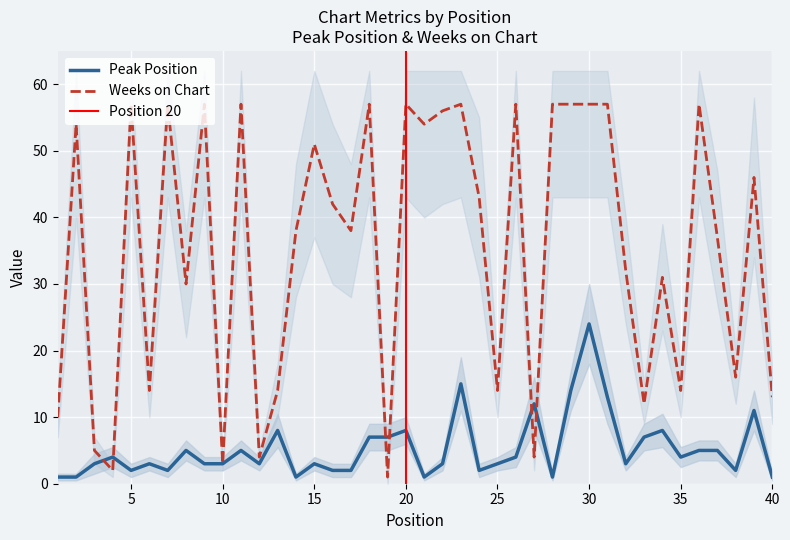

True or false: Weeks on Chart and Peak Position intersect in this chart.

True